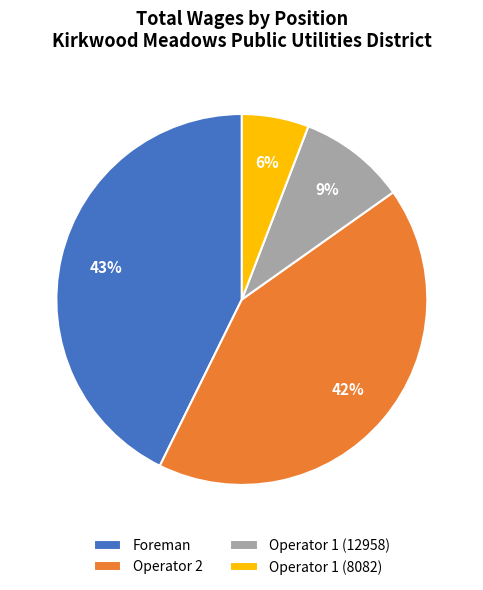

Count the number of slices in the pie.

4